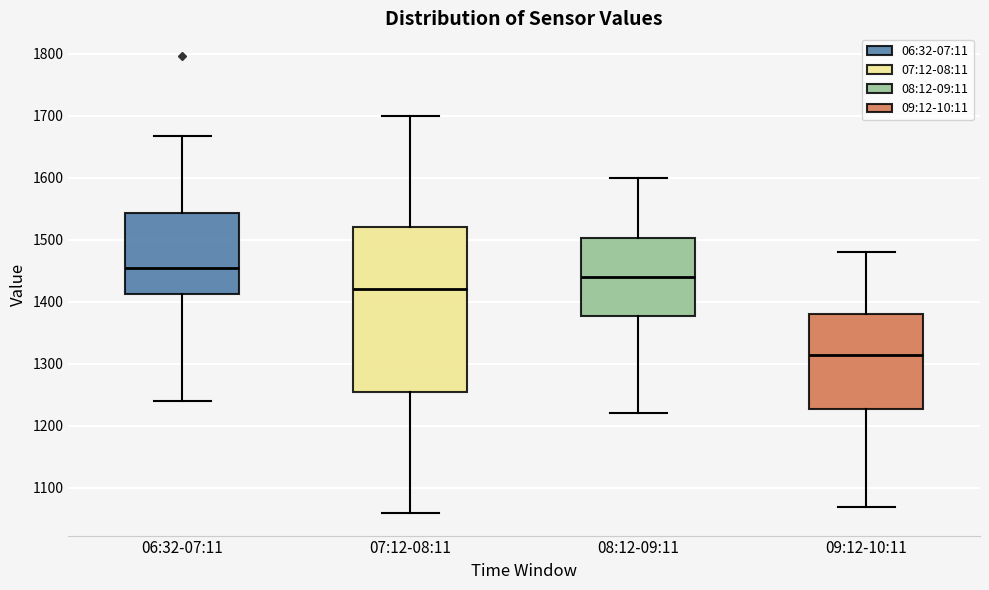

Reading left to right, read every box against the y-axis: the position of its median line, the range the box covers, and the ends of its whiskers. The values are not printed on the chart, so give them approximately, as read against the axis.

06:32-07:11: median 1450, box 1410 to 1540, whiskers 1240 to 1670
07:12-08:11: median 1420, box 1260 to 1520, whiskers 1060 to 1700
08:12-09:11: median 1440, box 1380 to 1500, whiskers 1220 to 1600
09:12-10:11: median 1320, box 1230 to 1380, whiskers 1070 to 1480